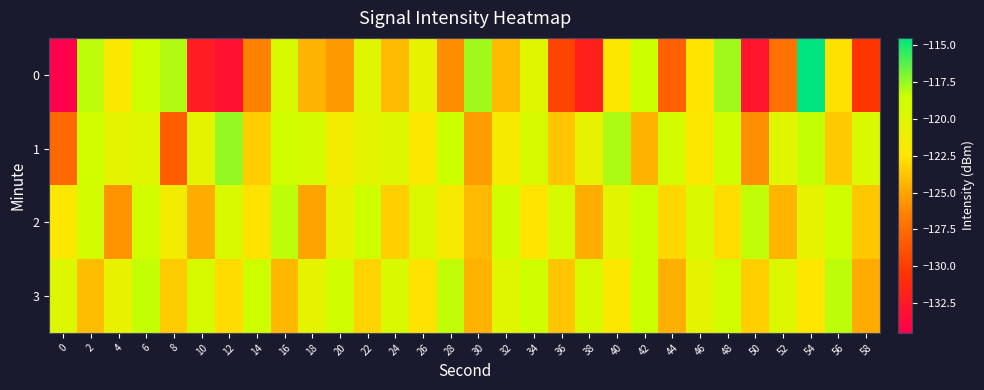

Which has a higher value, 32 or 50?

32